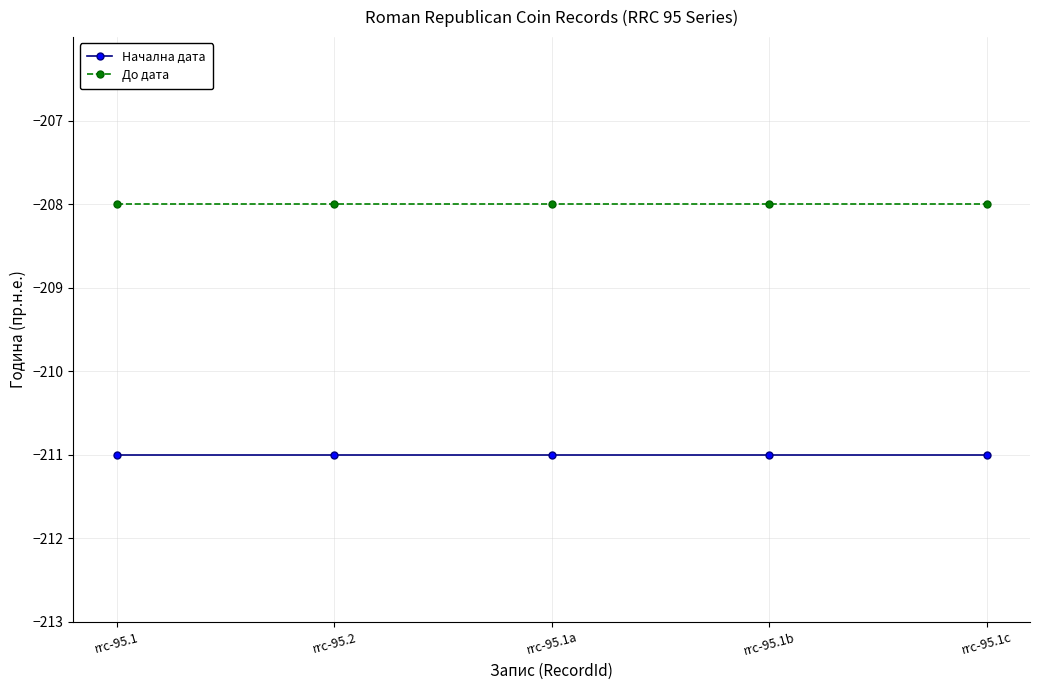

What is the average value of the До дата series?

-208